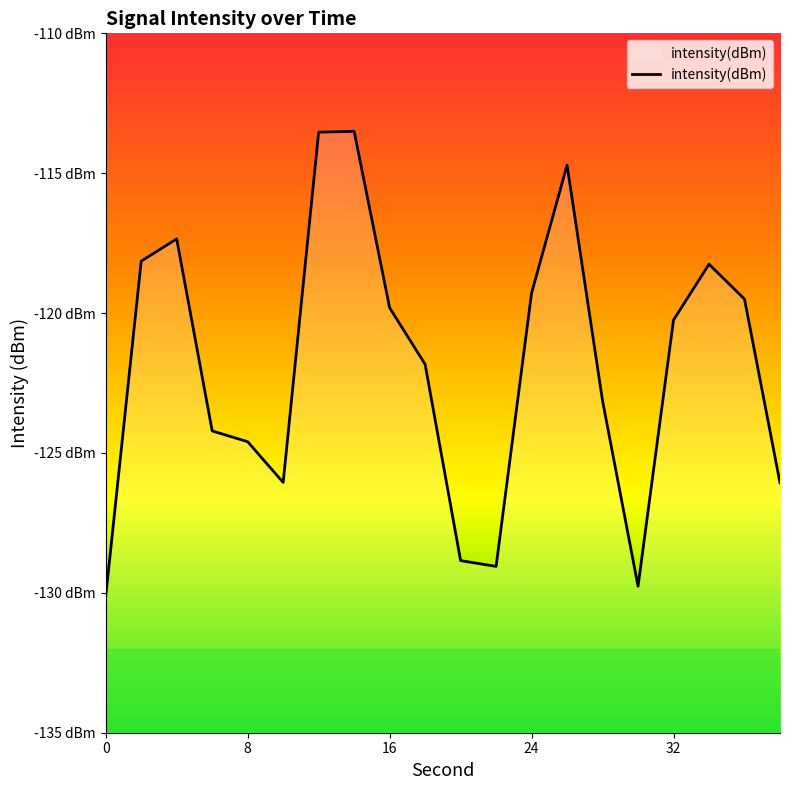

Does the chart display data point markers on the line(s)?

No